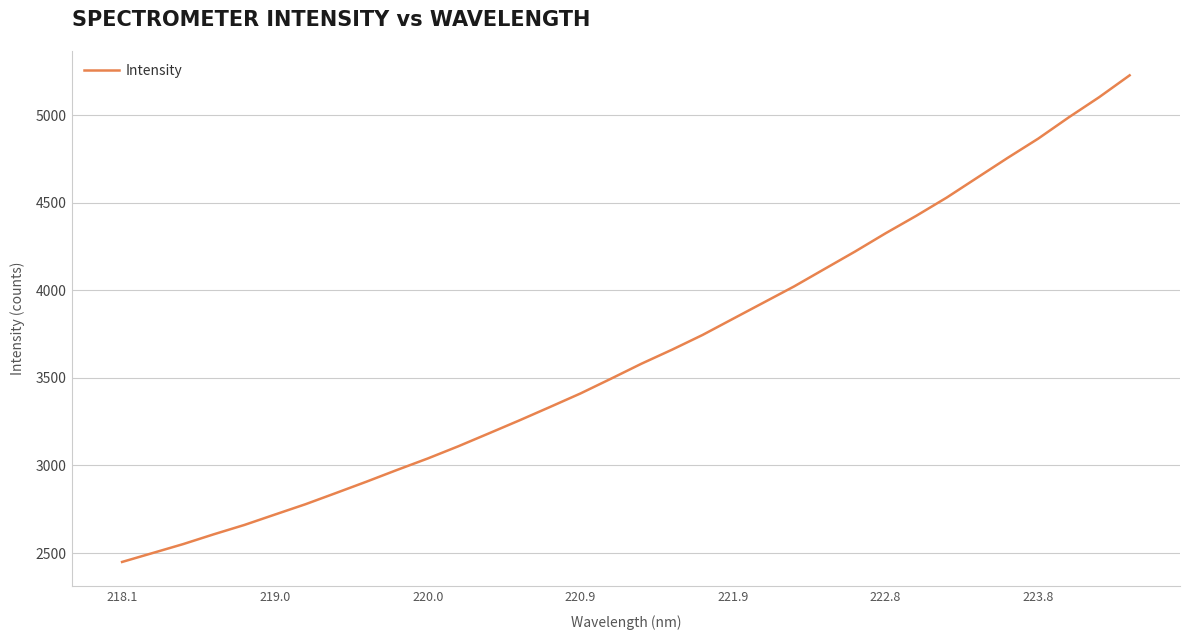

How many distinct data groups are displayed?

1